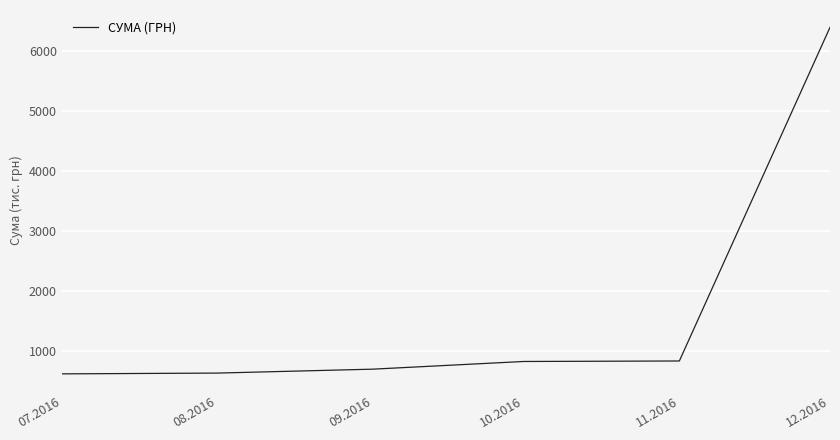

Count the number of categories in the chart.

6